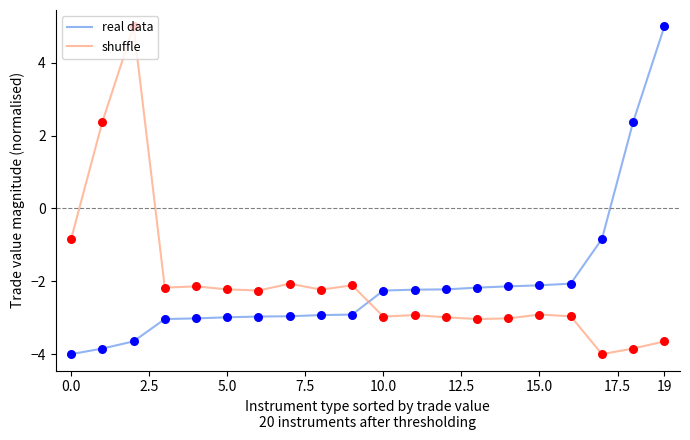

What is the maximum value for real data?

5.0